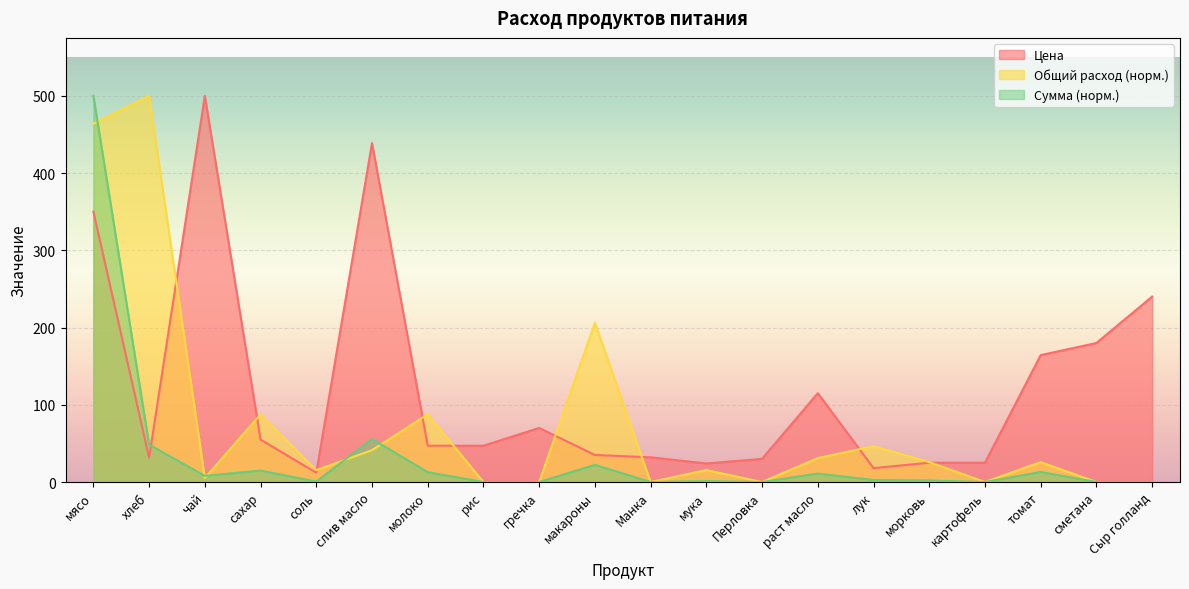

At which label is Цена closest to 256?

Сыр голланд